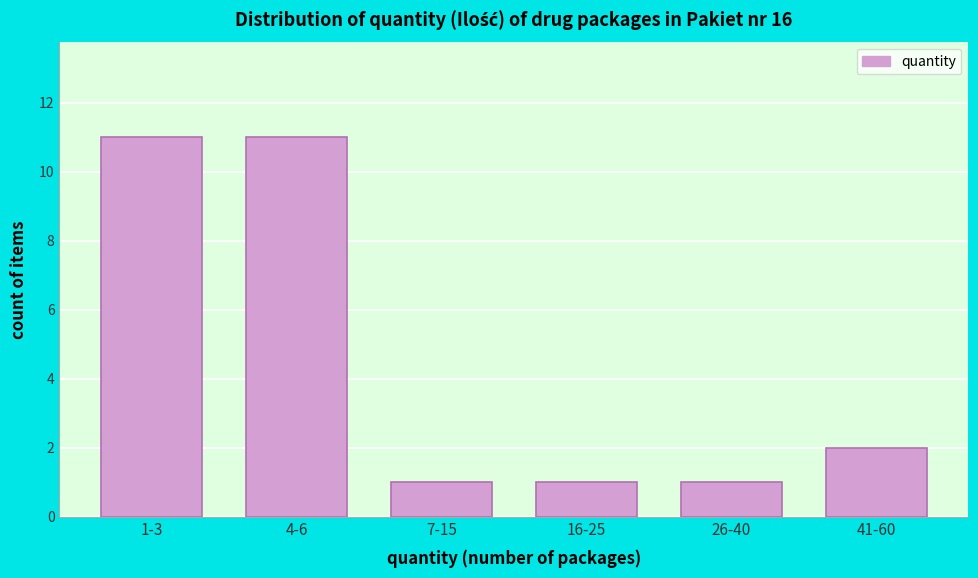

Reading left to right, list all the values displayed in this chart.

1-3=11	4-6=11	7-15=1	16-25=1	26-40=1	41-60=2